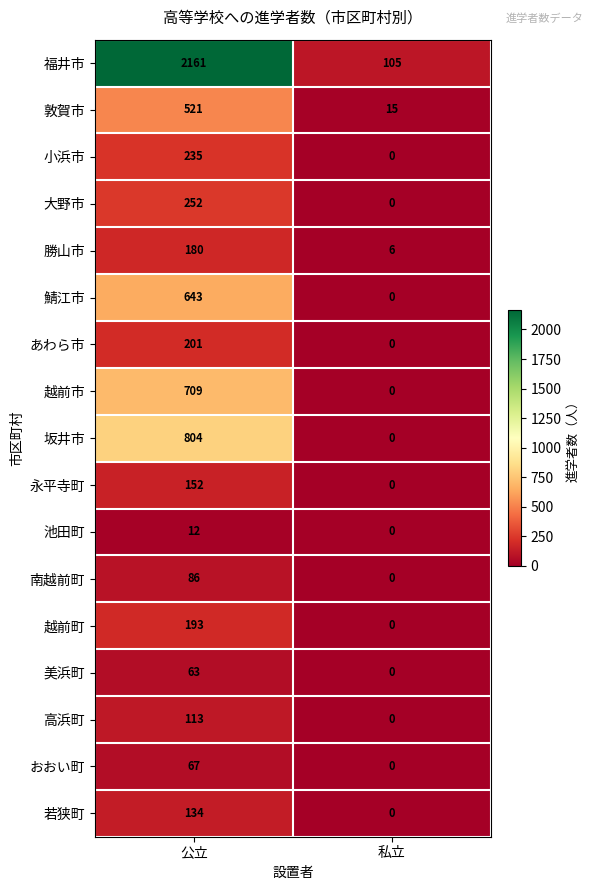

What is the average value of the 永平寺町 series?

76